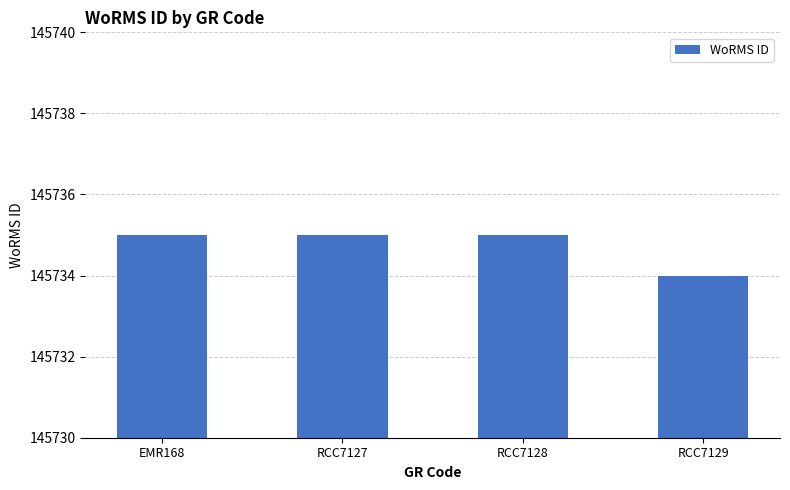

Reading right to left, transcribe all the data shown in this chart.

RCC7129=145734	RCC7128=145735	RCC7127=145735	EMR168=145735